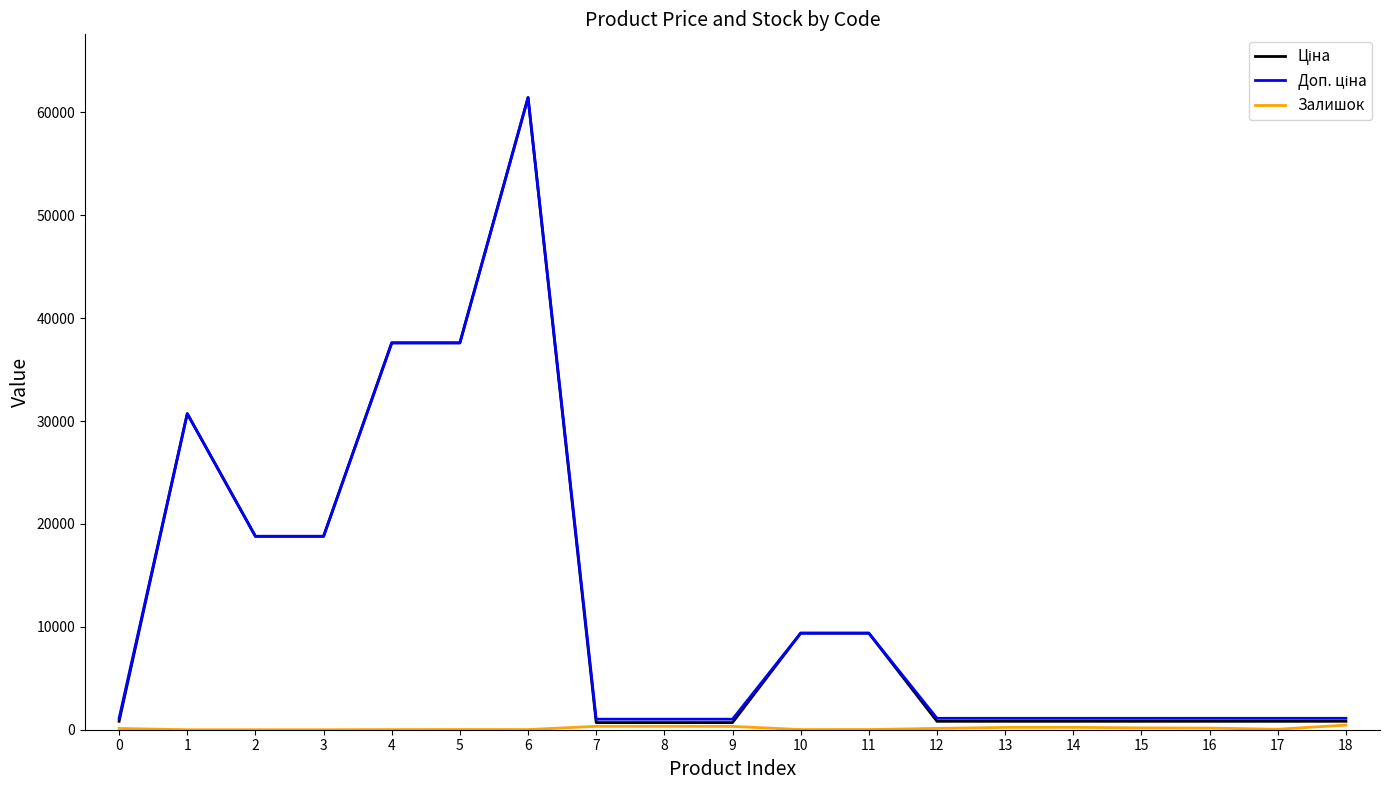

What is the greatest value displayed?

61434.3